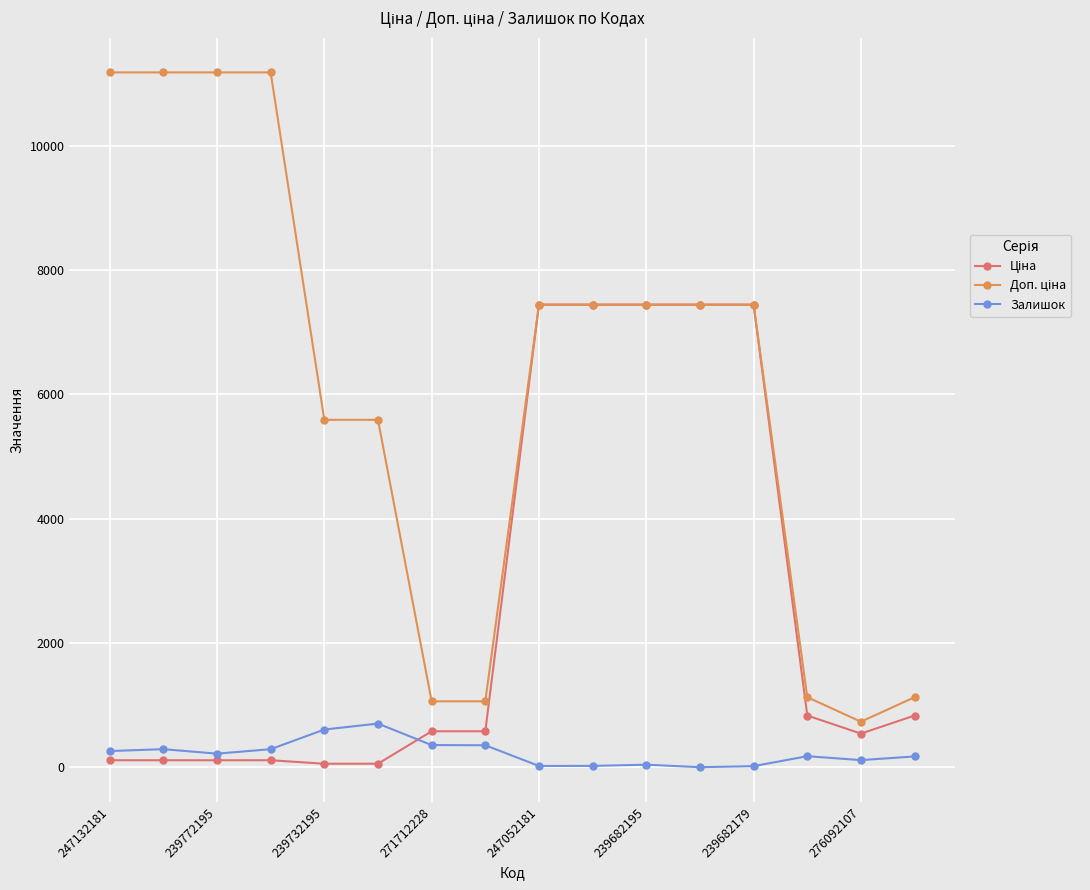

At how many categories does at least one series exceed 7177?

9